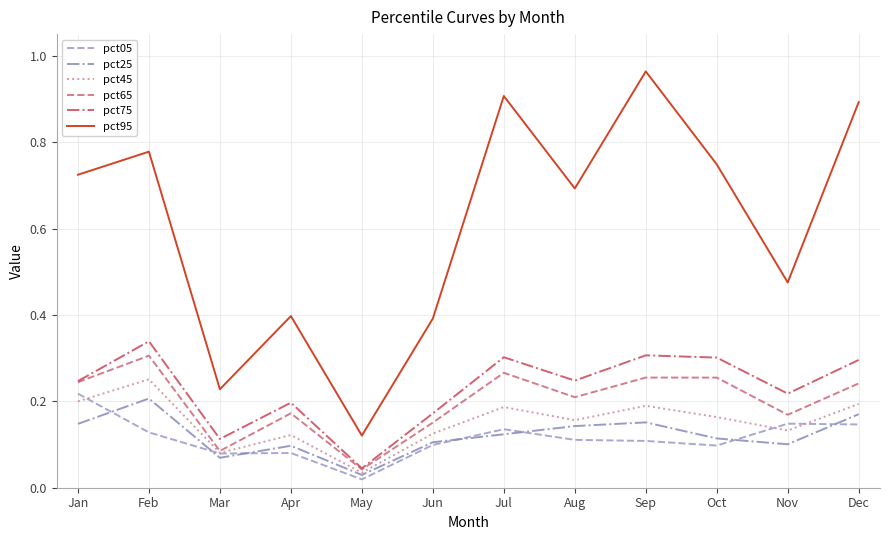

What are all the series names shown in the legend?

pct05, pct25, pct45, pct65, pct75, pct95